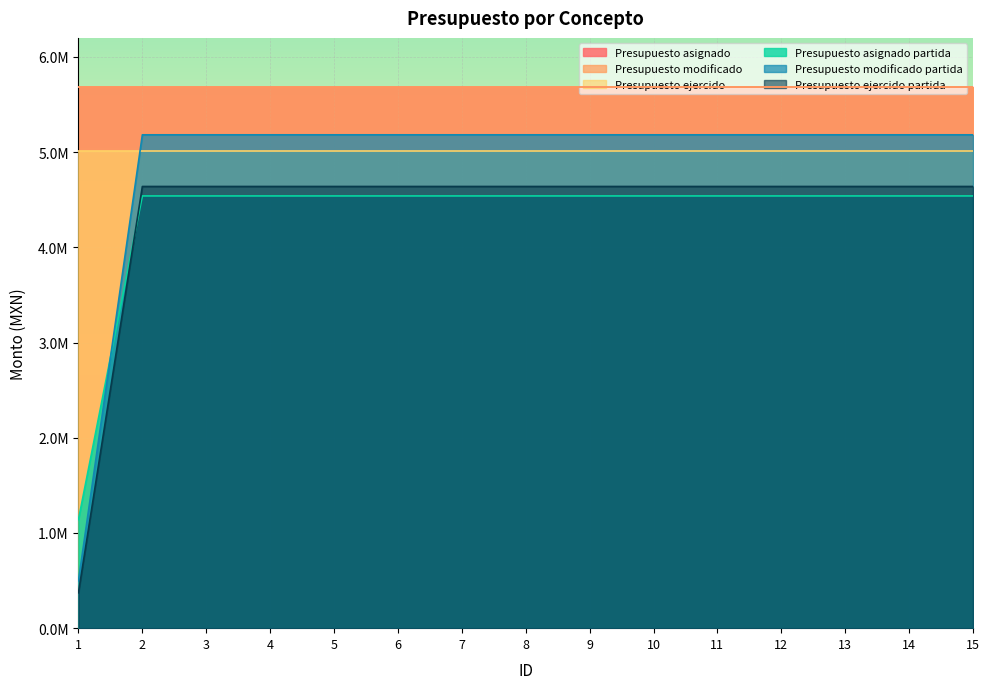

After their last crossing, which series has the higher values: Presupuesto asignado partida or Presupuesto ejercido partida?

Presupuesto ejercido partida